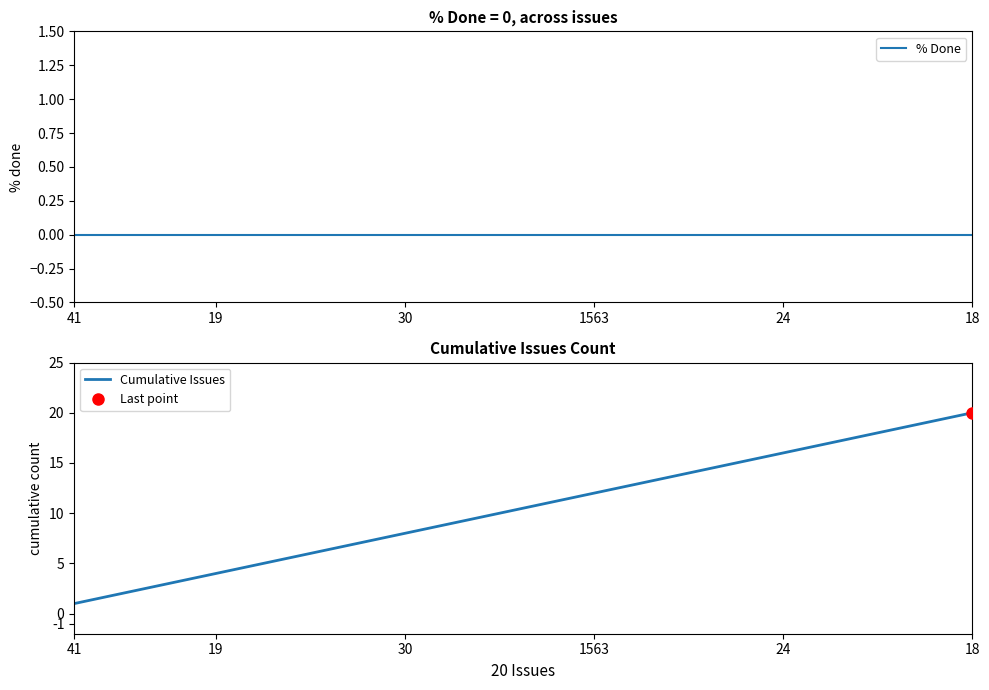

True or false: Cumulative Issues and % Done intersect in this chart.

False